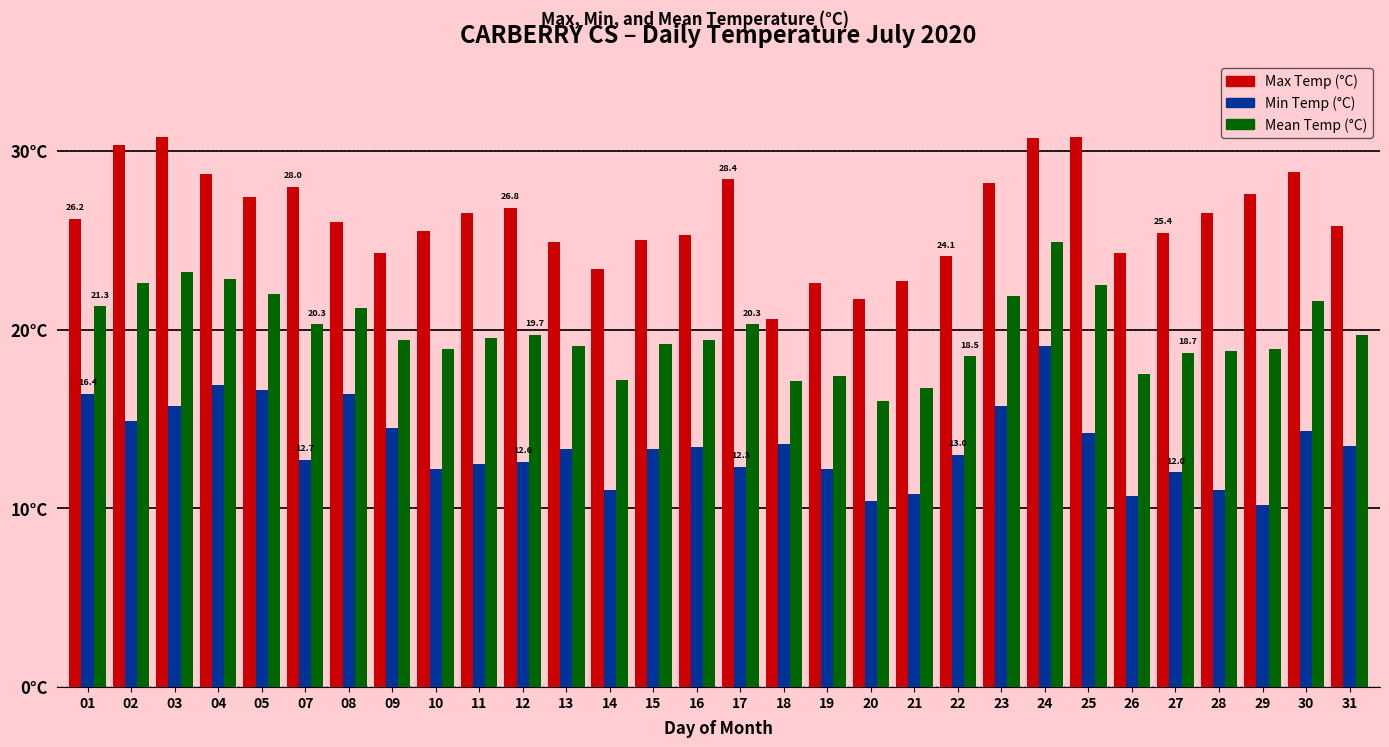

What are all the series names shown in the legend?

Max Temp (°C), Min Temp (°C), Mean Temp (°C)